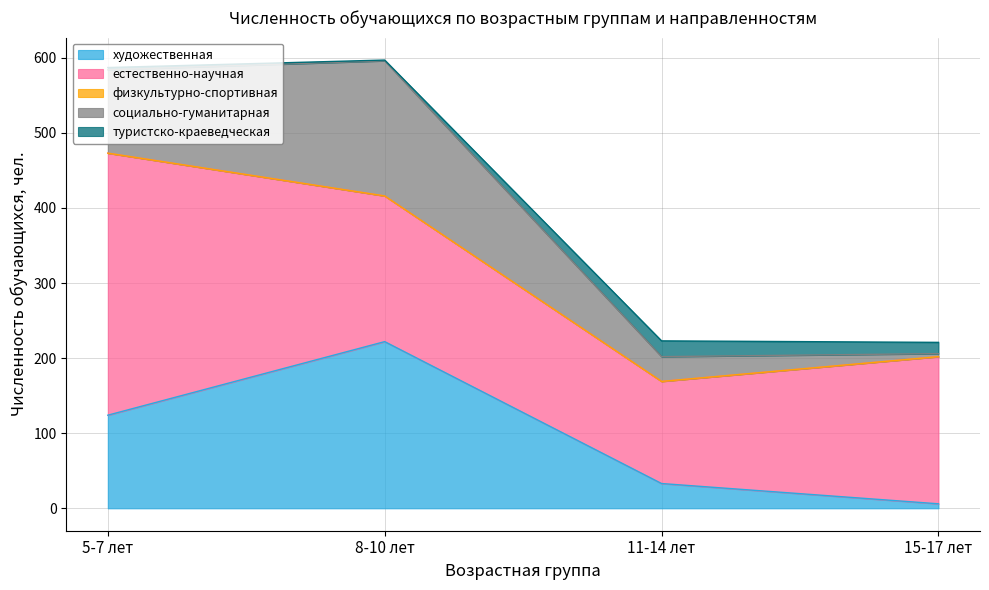

What is the label of the 4th point from the left?

15-17 лет